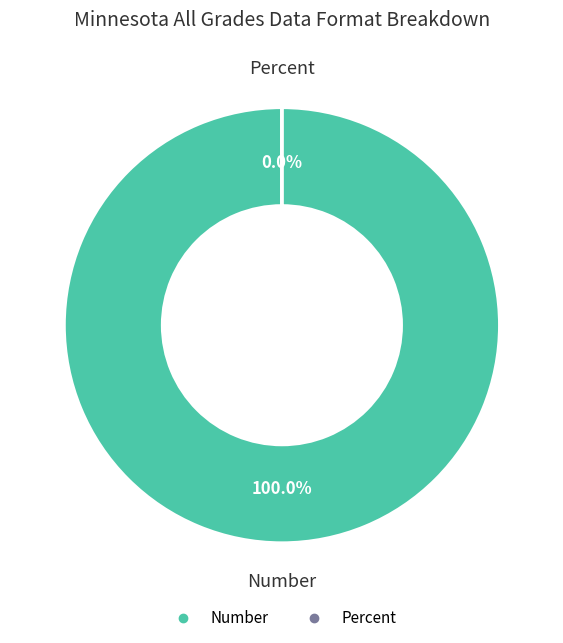

Count the number of slices in the pie.

2